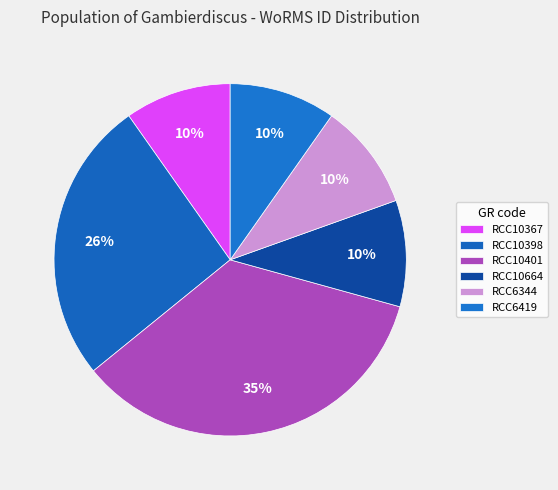

How many slices are in this pie chart?

6